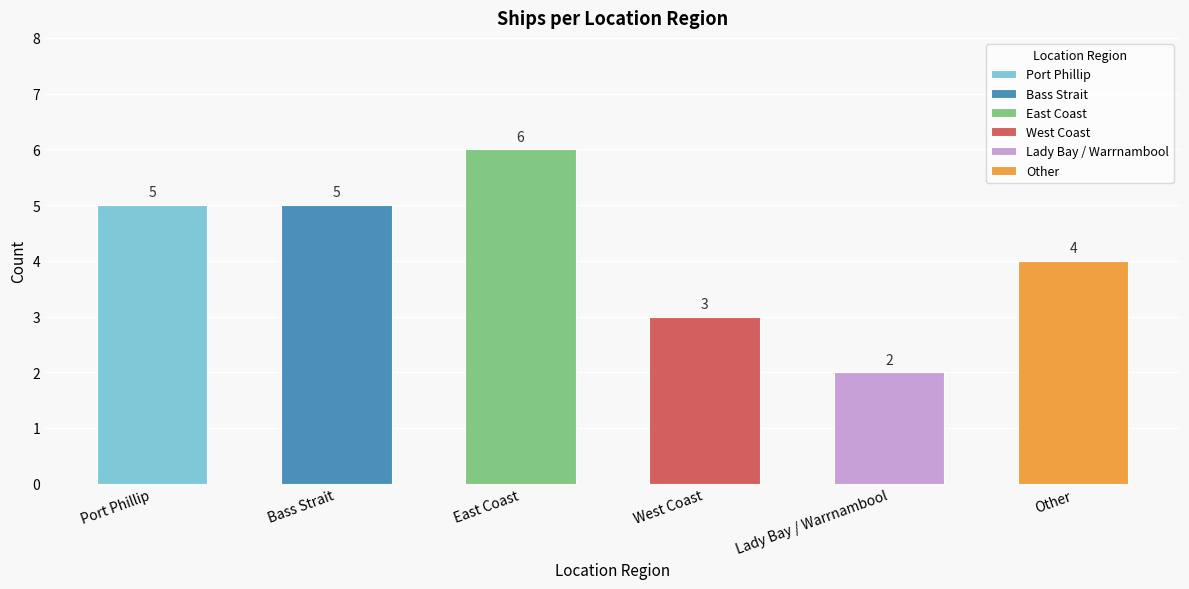

What is the average value?

4